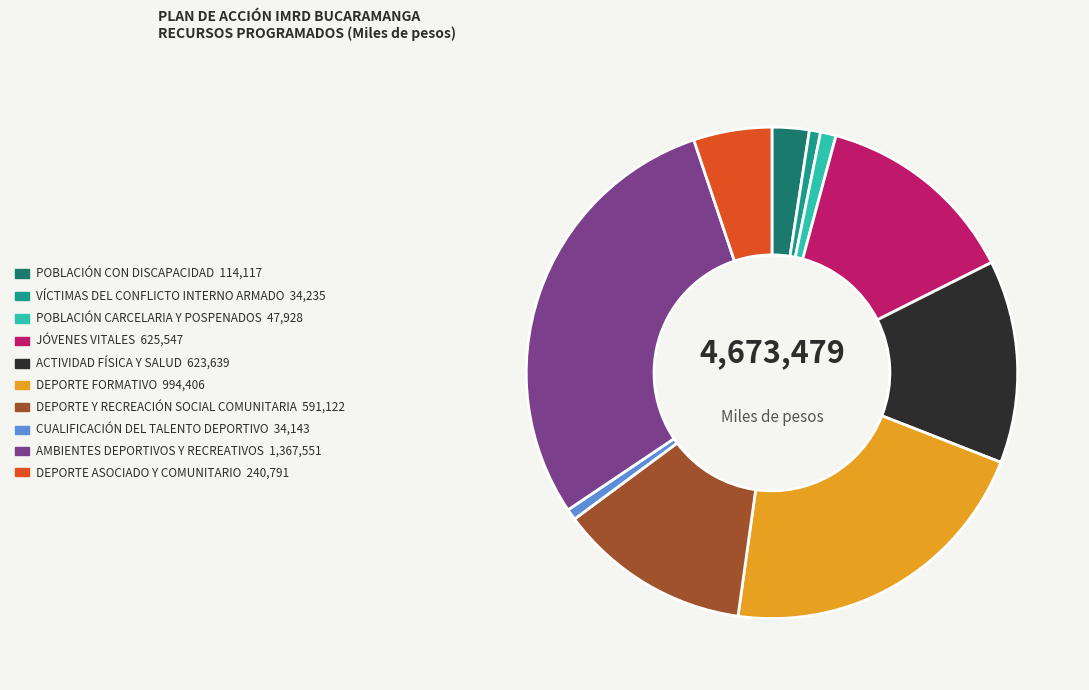

Is there a majority slice in this chart?

No